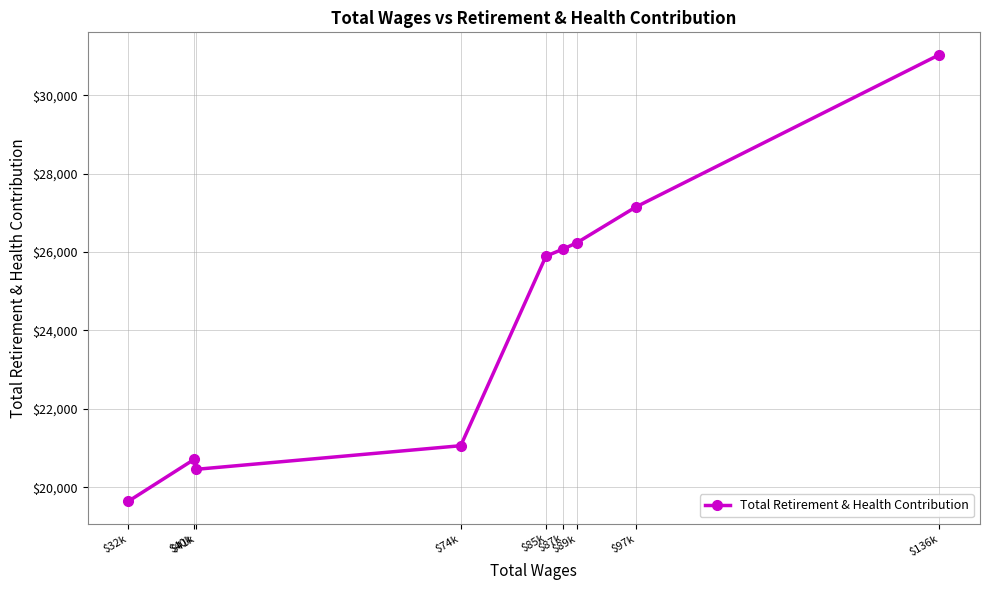

What position from the left is $32k?

1